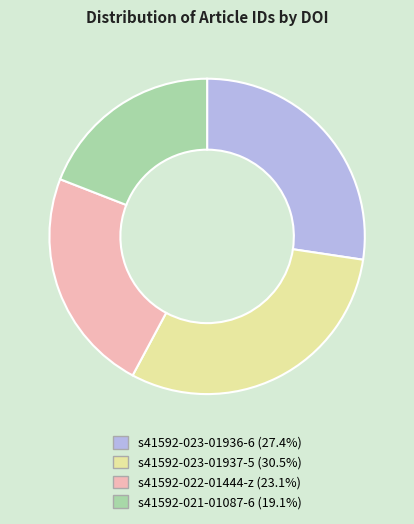

How many slices are in this pie chart?

4